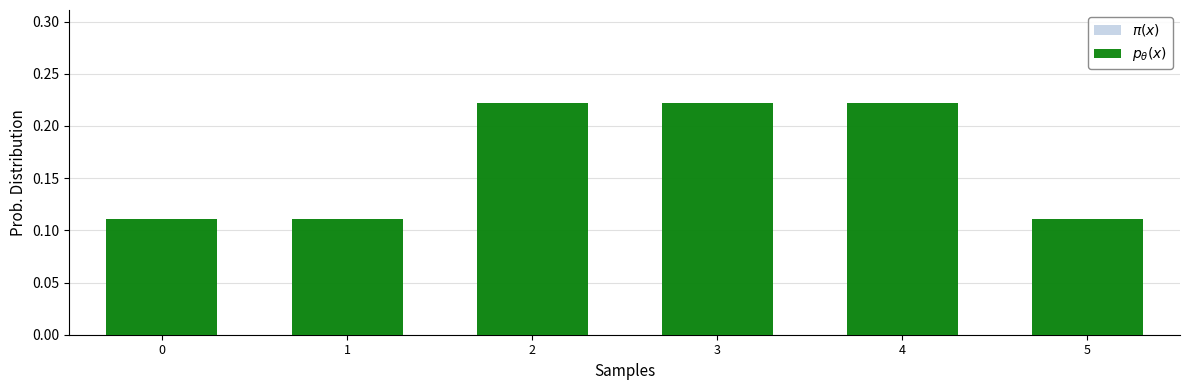

List the labels in order of $\pi(x)$ value, largest first.

2, 3, 4, 0, 1, 5